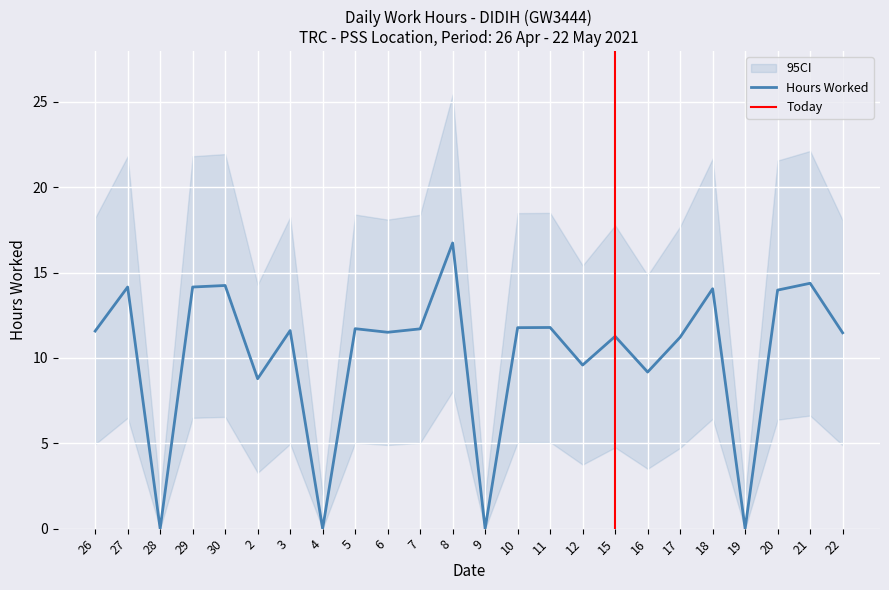

True or false: the data shows 6.9 at 4.

False